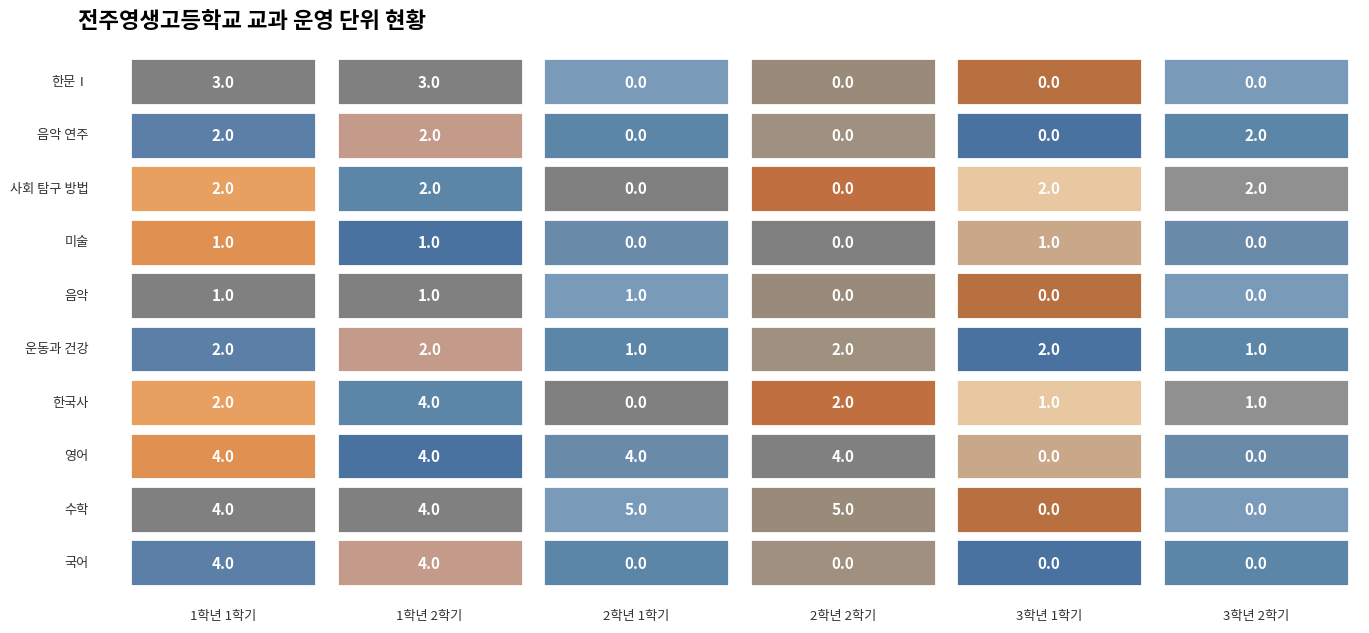

How many bars are there in total?

60